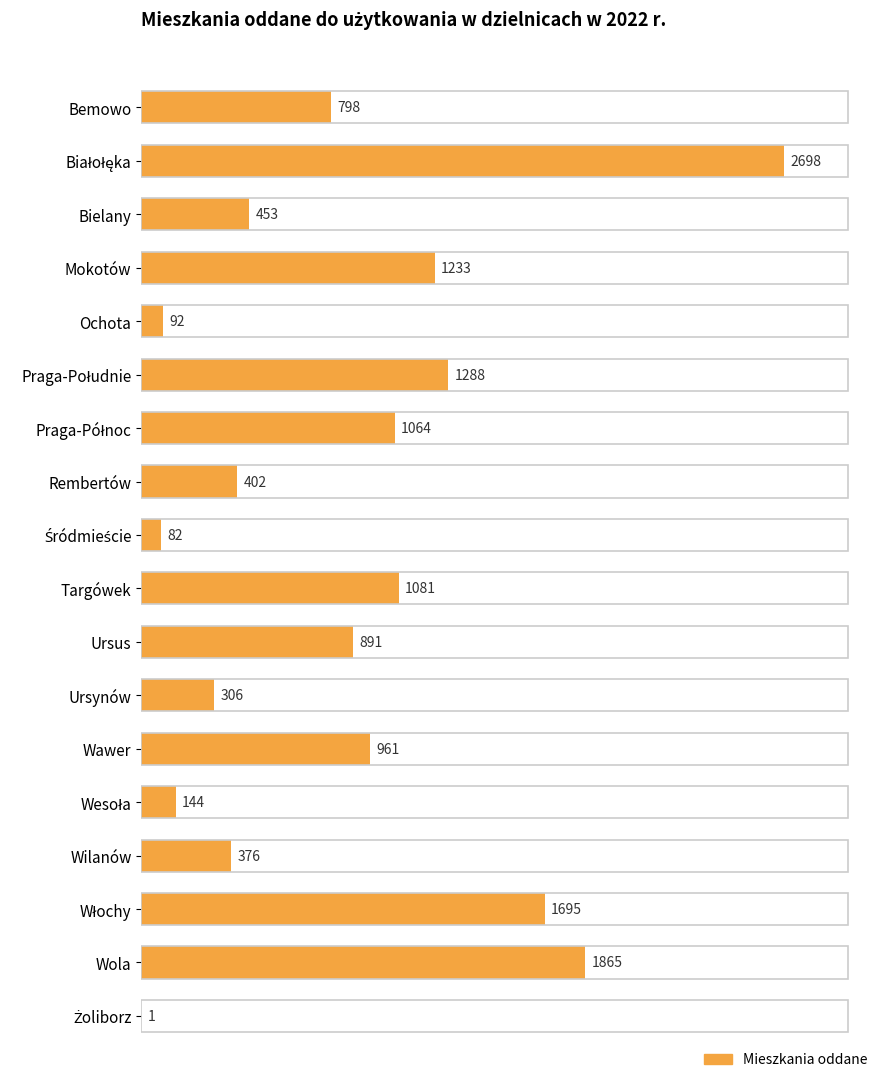

What is the approximate value at Wilanów, to the nearest 10?

380